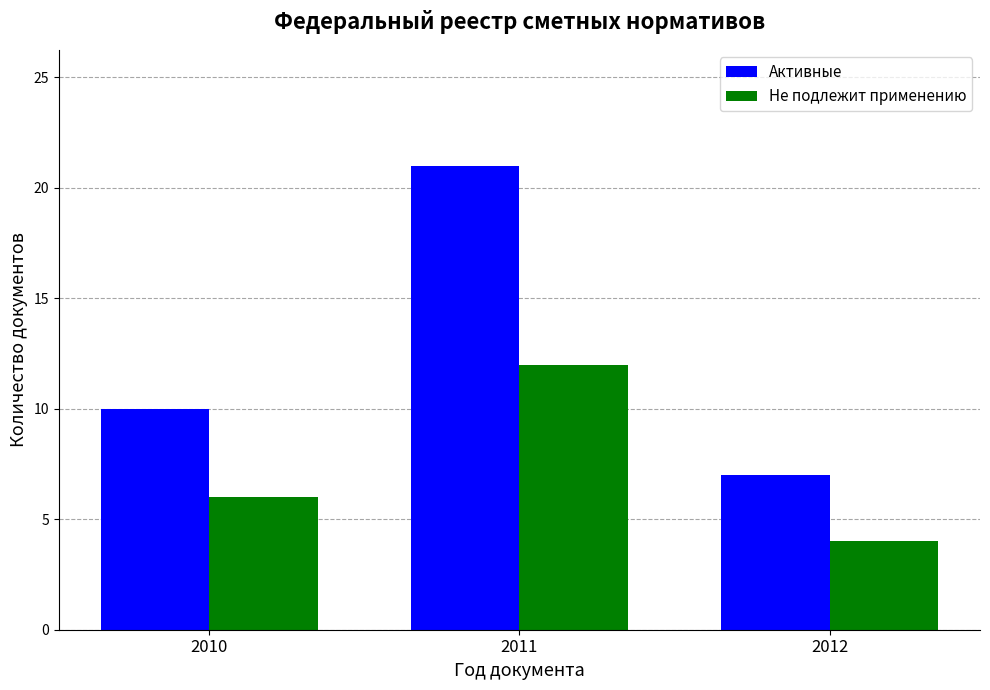

What is the difference between the Активные values at 2012 and 2010?

3